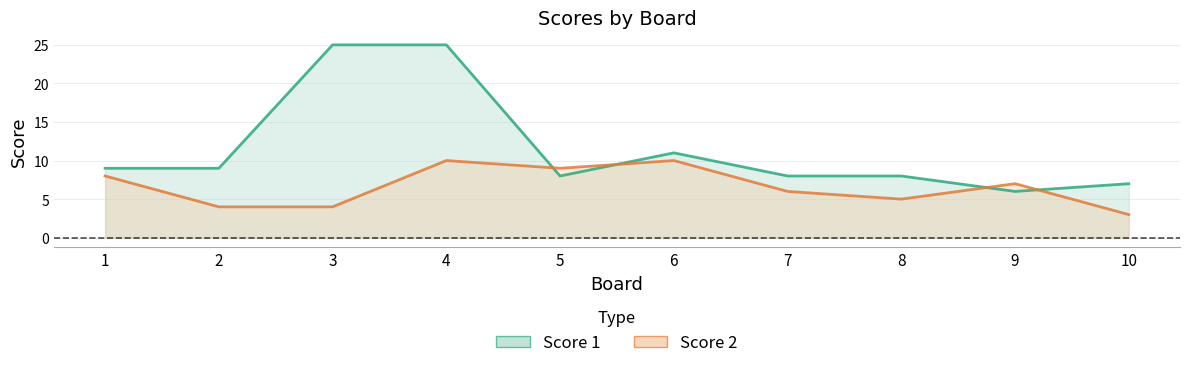

Reading left to right, list all the values displayed in this chart.

Score 1: 1=9	2=9	3=25	4=25	5=8	6=11	7=8	8=8	9=6	10=7
Score 2: 1=8	2=4	3=4	4=10	5=9	6=10	7=6	8=5	9=7	10=3